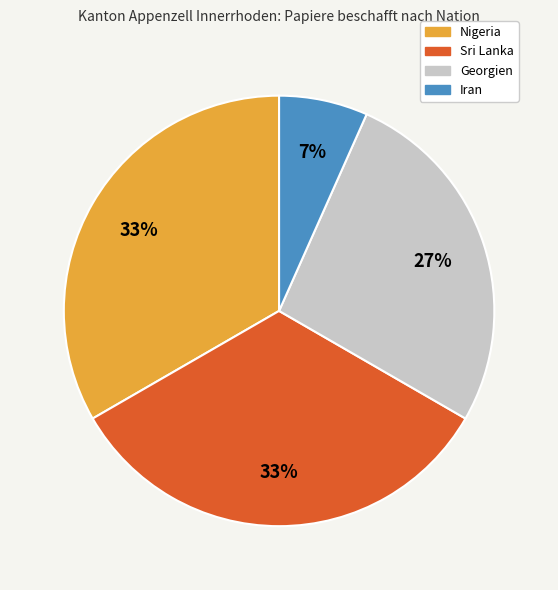

Is the sum of Nigeria and Georgien greater than half?

Yes